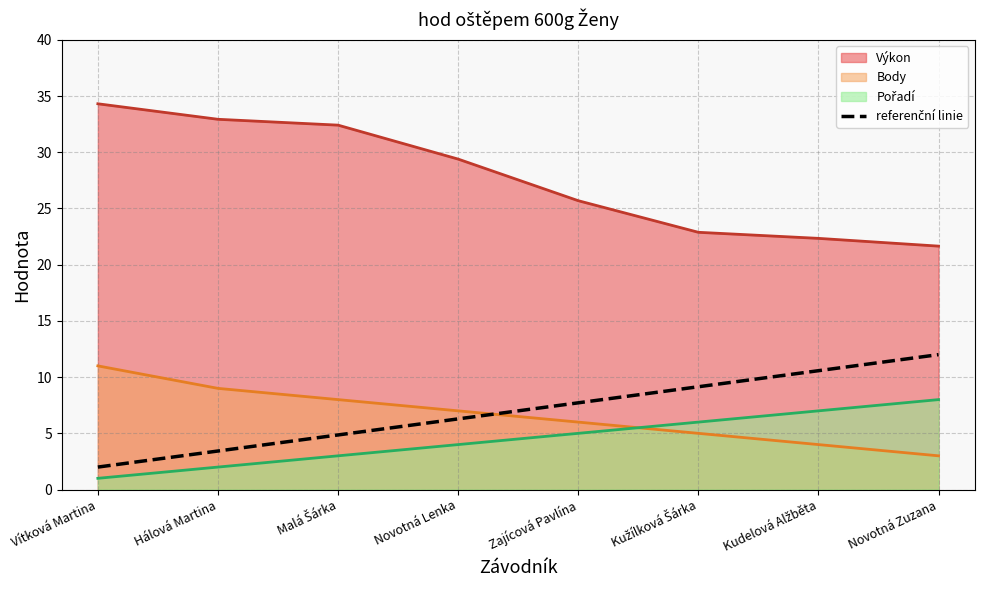

What is the label of the 1st point from the left?

Vítková Martina